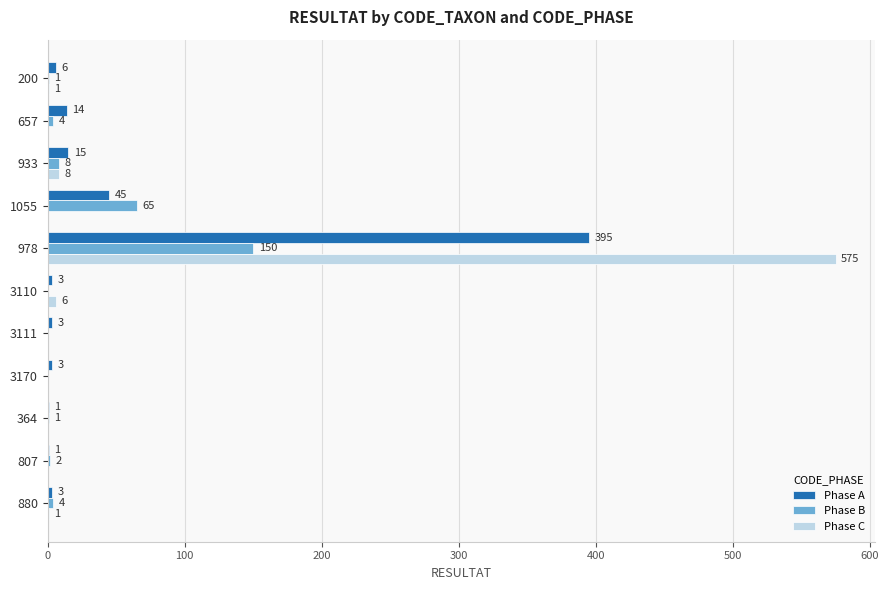

At which label does Phase C reach its peak?

978